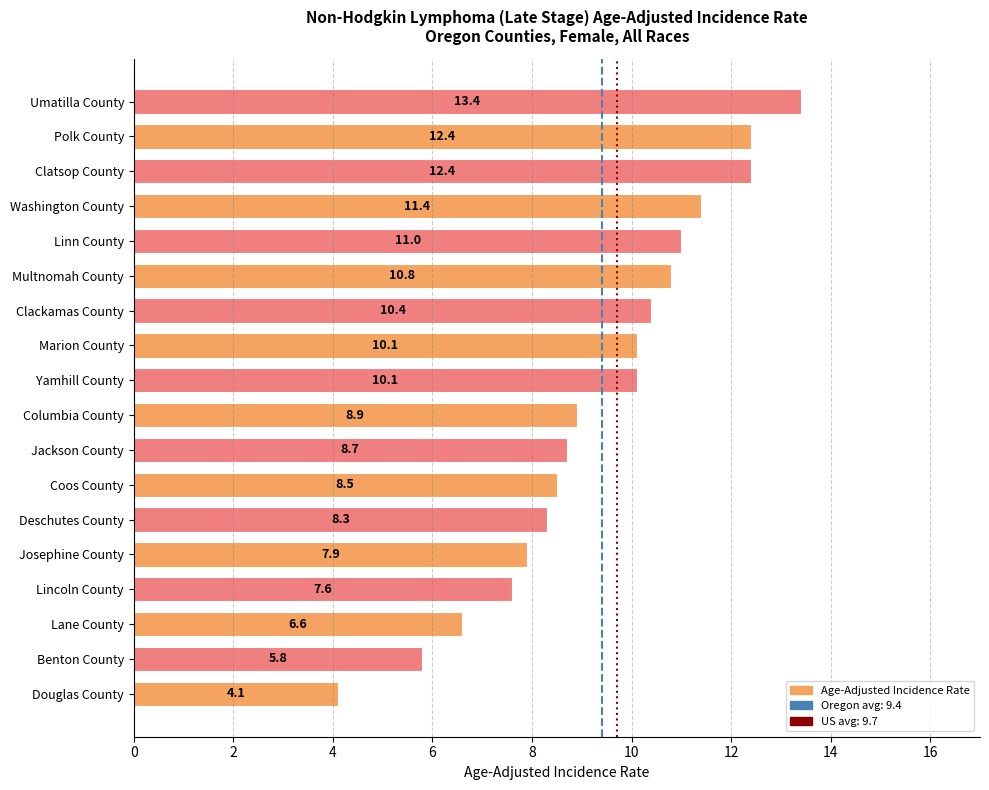

Which category has the highest value across all series?

Umatilla County